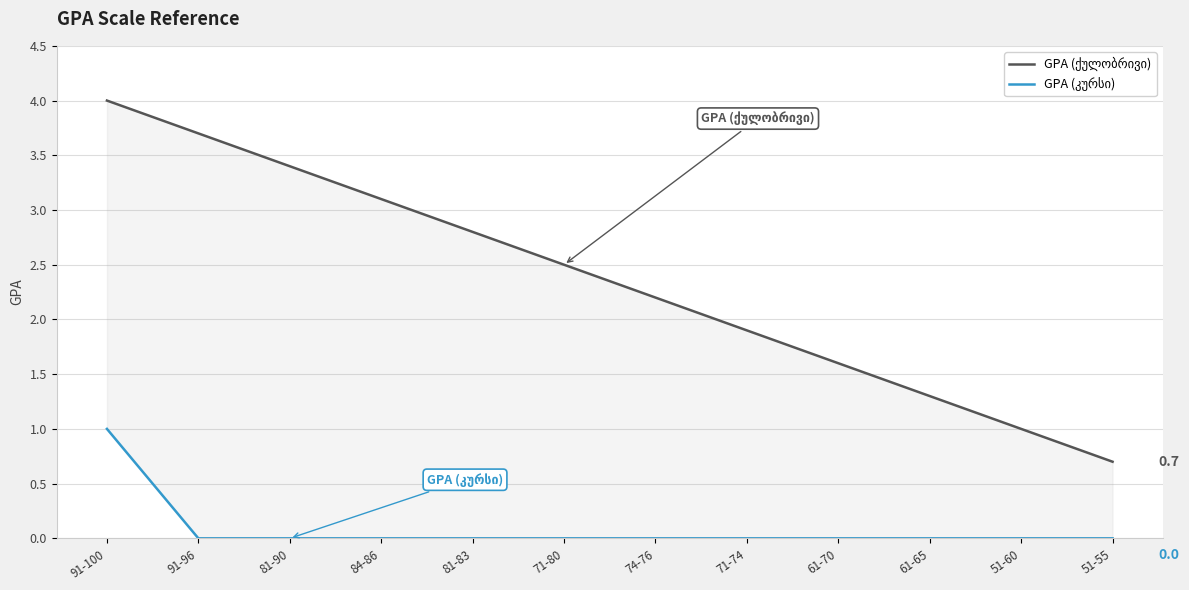

Which series has the widest spread of values?

GPA (ქულობრივი)